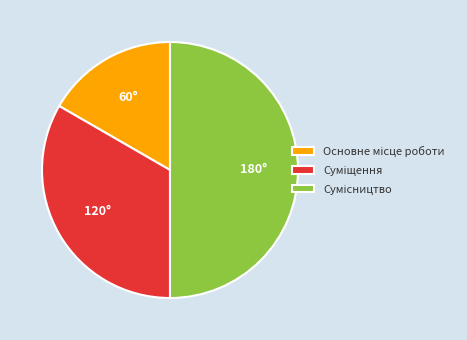

To the nearest percent, what is the difference between the Сумісництво and Суміщення slice percentages?

17%